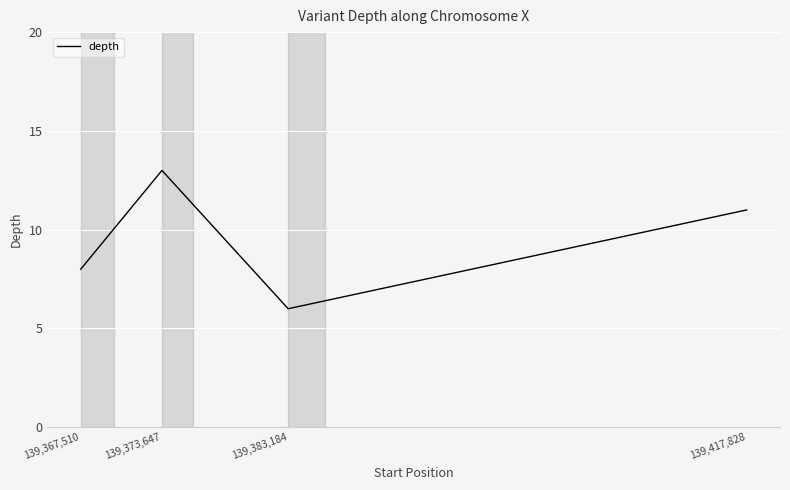

Where is the data nearest to the value 9?

139,367,510